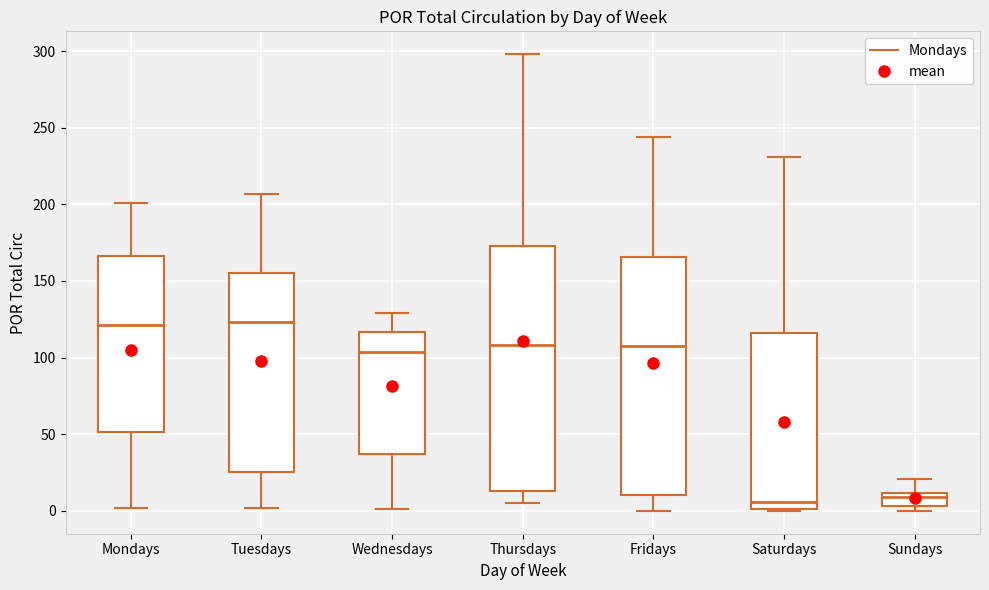

Reading left to right, read every box against the y-axis: the position of its median line, the range the box covers, and the ends of its whiskers. The values are not printed on the chart, so give them approximately, as read against the axis.

Mondays: median 120, box 50 to 165, whiskers 0 to 200
Tuesdays: median 125, box 25 to 155, whiskers 0 to 205
Wednesdays: median 105, box 35 to 115, whiskers 0 to 130
Thursdays: median 110, box 15 to 175, whiskers 5 to 300
Fridays: median 110, box 10 to 165, whiskers 0 to 245
Saturdays: median 5, box 0 to 115, whiskers 0 to 230
Sundays: median 10 (just below the box's upper edge), box 5 to 10, whiskers 0 to 20